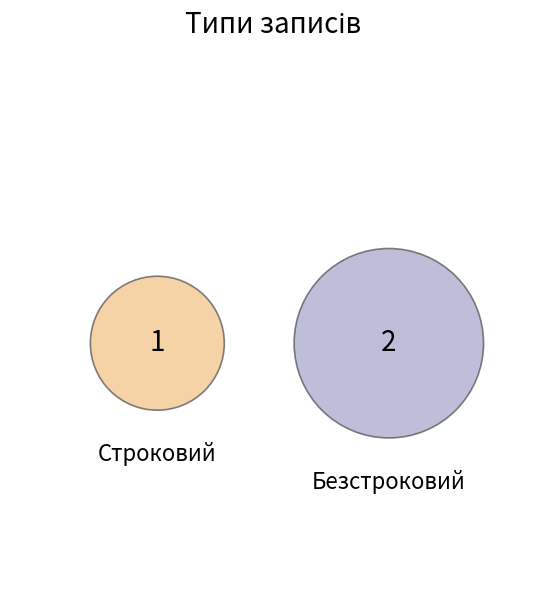

True or false: Безстроковий accounts for 67% of the total.

True